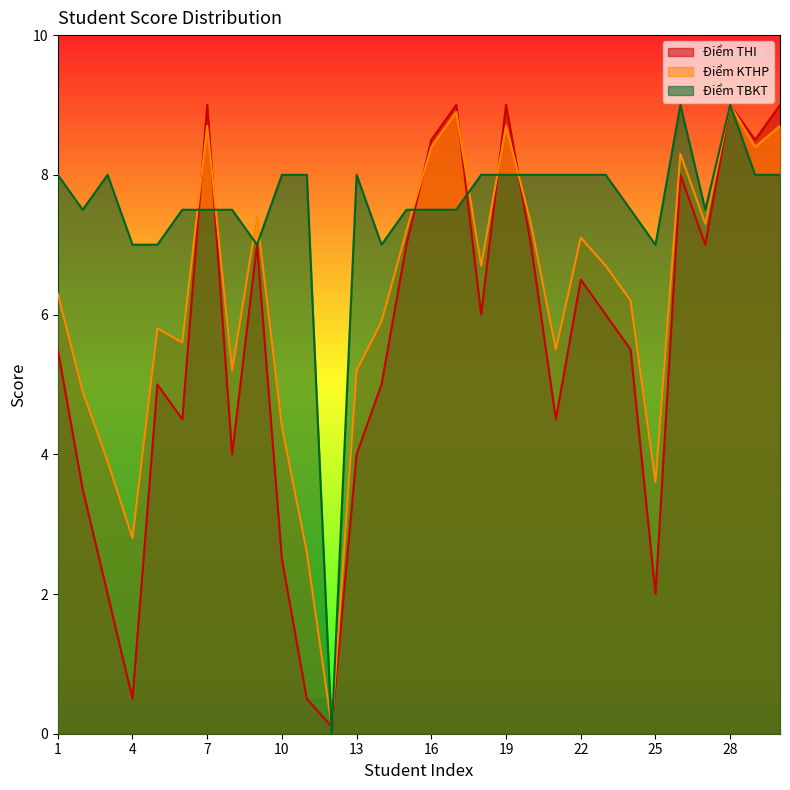

Reading left to right, extract all data points from this chart.

Điểm THI: 5.5	3.5	2.0	0.5	5.0	4.5	9.0	4.0	7.0	2.5	0.5	0.1	4.0	5.0	7.0	8.5	9.0	6.0	9.0	7.0	4.5	6.5	6.0	5.5	2.0	8.0	7.0	9.0	8.5	9.0
Điểm KTHP: 6.3	4.9	3.9	2.8	5.8	5.6	8.7	5.2	7.4	4.4	2.6	0.1	5.2	5.9	7.2	8.4	8.9	6.7	8.7	7.3	5.5	7.1	6.7	6.2	3.6	8.3	7.3	9.0	8.4	8.7
Điểm TBKT: 8.0	7.5	8.0	7.0	7.0	7.5	7.5	7.5	7.0	8.0	8.0	0.0	8.0	7.0	7.5	7.5	7.5	8.0	8.0	8.0	8.0	8.0	8.0	7.5	7.0	9.0	7.5	9.0	8.0	8.0